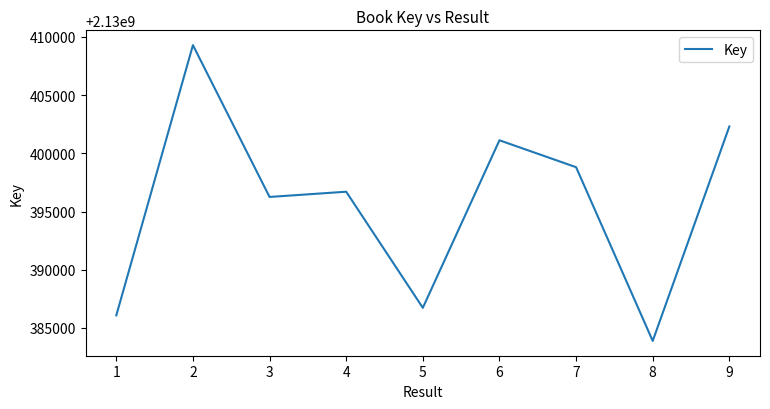

Where is the data nearest to the value 2130396588?

4